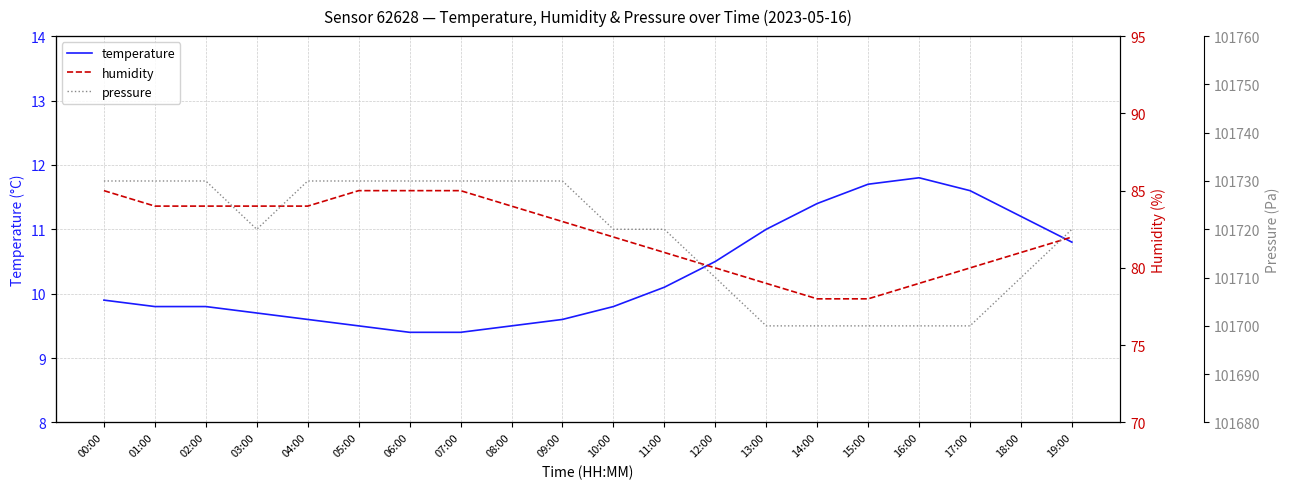

Reading left to right, extract all data points from this chart.

temperature: 00:00=9.9	01:00=9.8	02:00=9.8	03:00=9.7	04:00=9.6	05:00=9.5	06:00=9.4	07:00=9.4	08:00=9.5	09:00=9.6	10:00=9.8	11:00=10.1	12:00=10.5	13:00=11.0	14:00=11.4	15:00=11.7	16:00=11.8	17:00=11.6	18:00=11.2	19:00=10.8
humidity: 00:00=85.0	01:00=84.0	02:00=84.0	03:00=84.0	04:00=84.0	05:00=85.0	06:00=85.0	07:00=85.0	08:00=84.0	09:00=83.0	10:00=82.0	11:00=81.0	12:00=80.0	13:00=79.0	14:00=78.0	15:00=78.0	16:00=79.0	17:00=80.0	18:00=81.0	19:00=82.0
pressure: 00:00=101730.0	01:00=101730.0	02:00=101730.0	03:00=101720.0	04:00=101730.0	05:00=101730.0	06:00=101730.0	07:00=101730.0	08:00=101730.0	09:00=101730.0	10:00=101720.0	11:00=101720.0	12:00=101710.0	13:00=101700.0	14:00=101700.0	15:00=101700.0	16:00=101700.0	17:00=101700.0	18:00=101710.0	19:00=101720.0